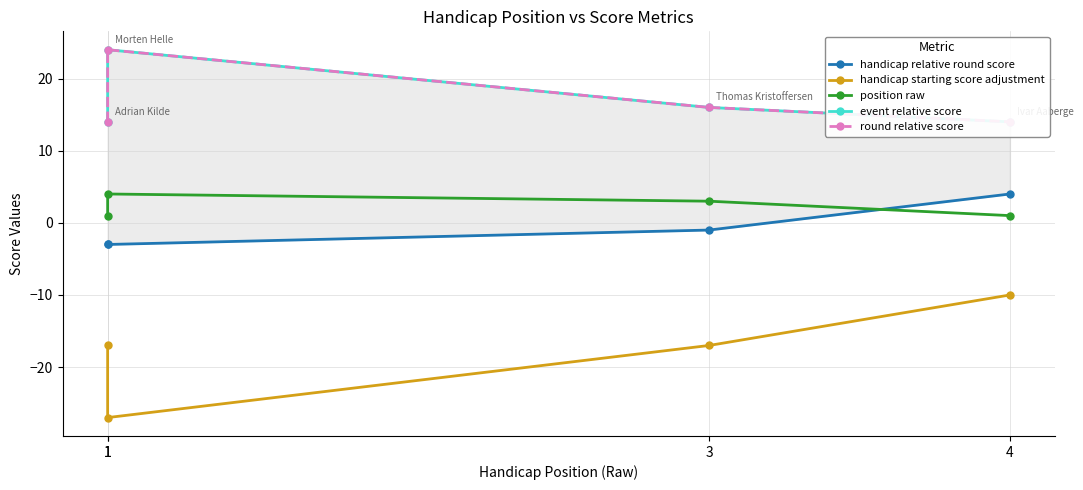

Reading left to right, what are all the values shown in this chart?

handicap relative round score: -3	-3	-1	4
handicap starting score adjustment: -17	-27	-17	-10
position raw: 1	4	3	1
event relative score: 14	24	16	14
round relative score: 14	24	16	14